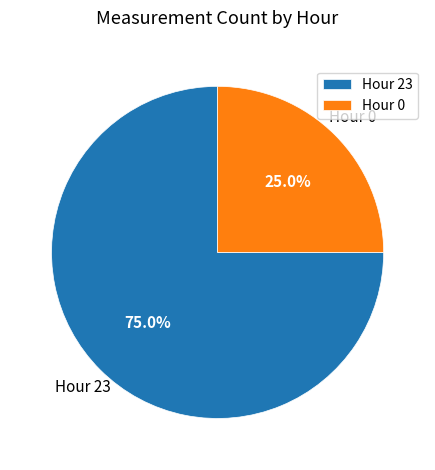

Which category has the smallest portion of the pie?

Hour 0